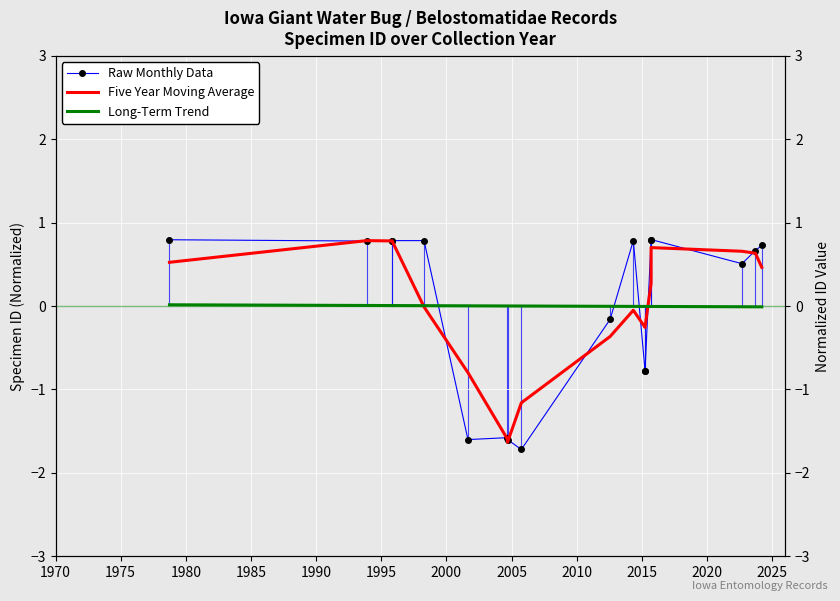

Is it true that Long-Term Trend equals 0.0 at 1980?

False